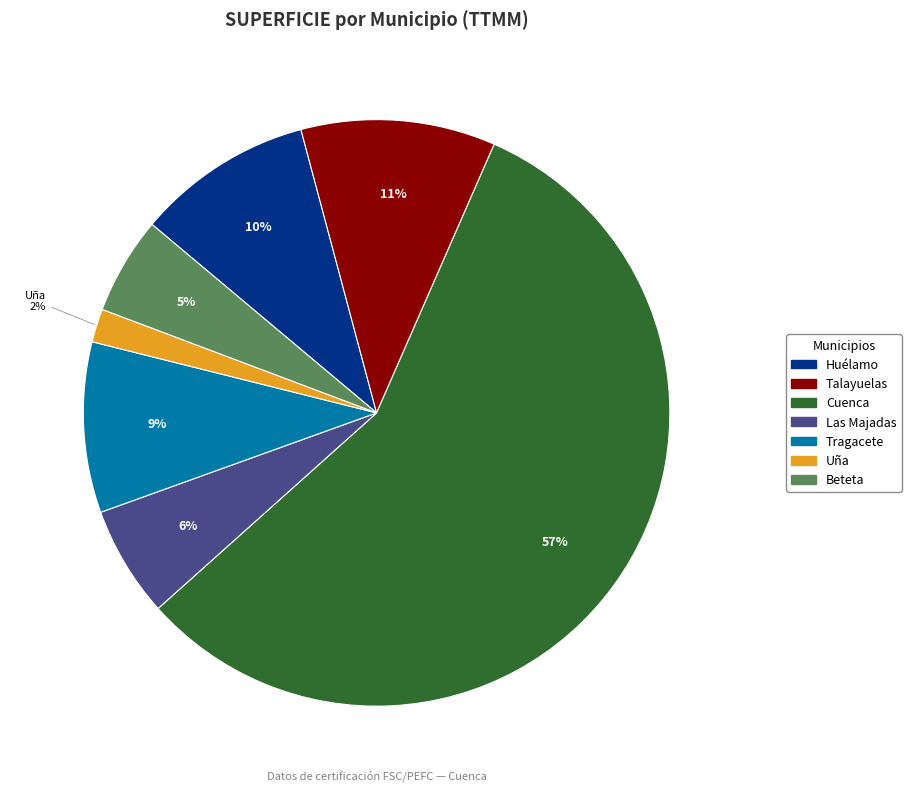

What percentage is the Cuenca slice, to the nearest percent?

57%